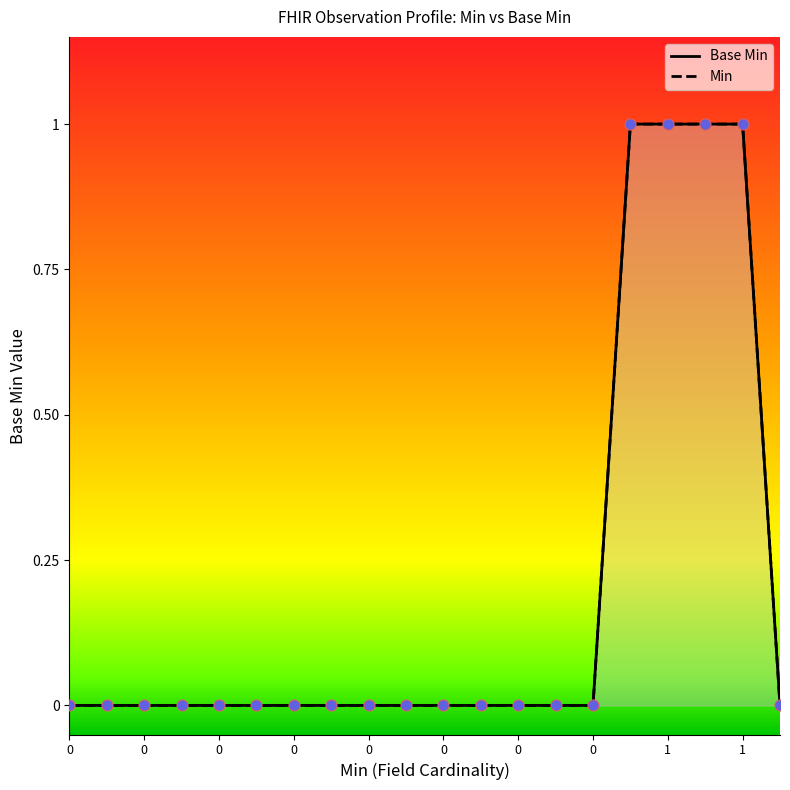

Which series reaches the minimum Y coordinate?

Base Min